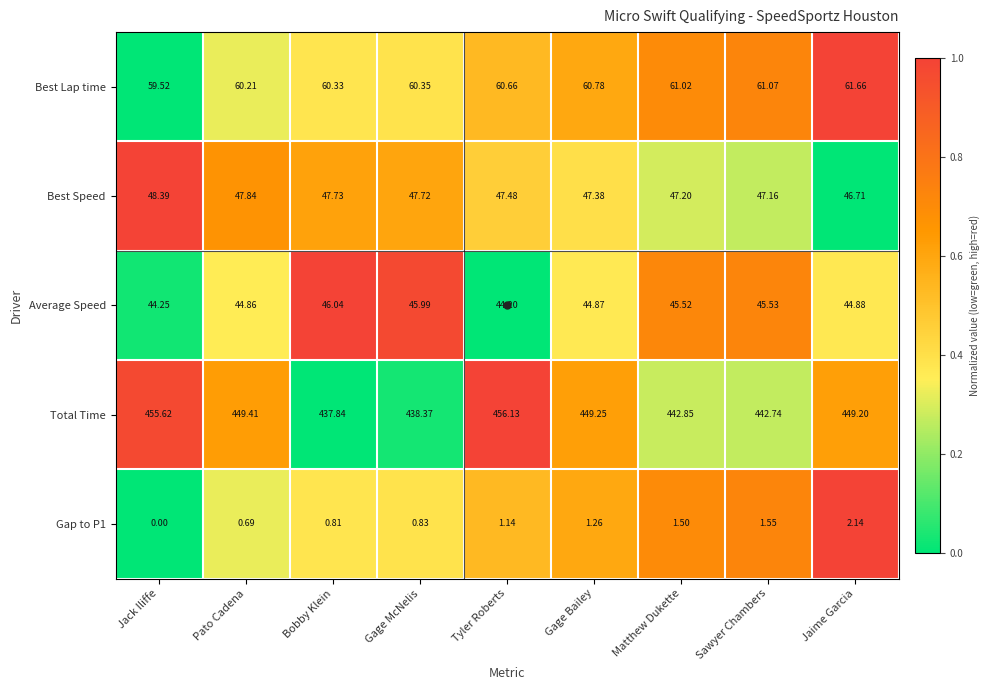

At which label does Total Time first exceed 449?

Jack Iliffe